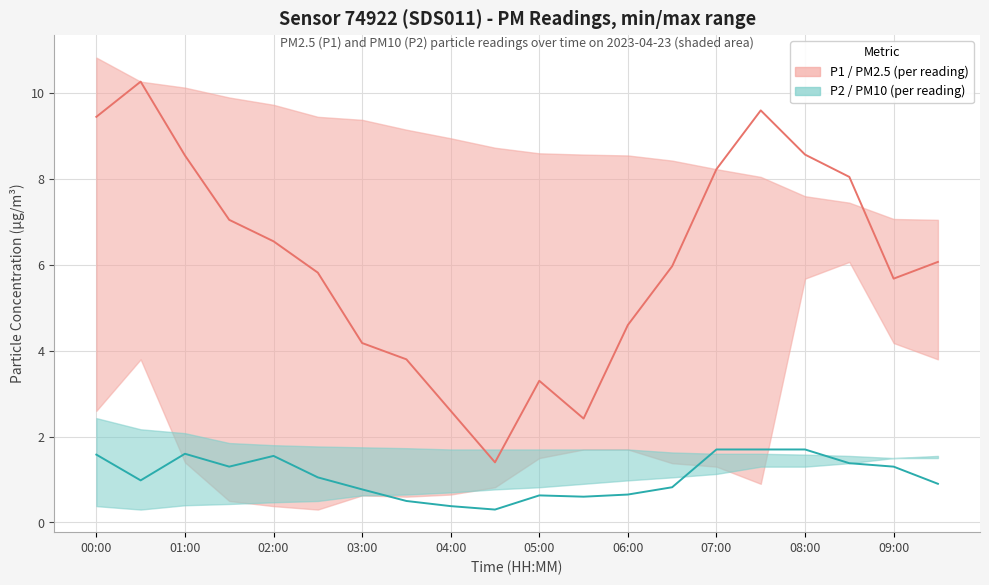

What is the sum of all P1 (PM2.5) values?

122.2